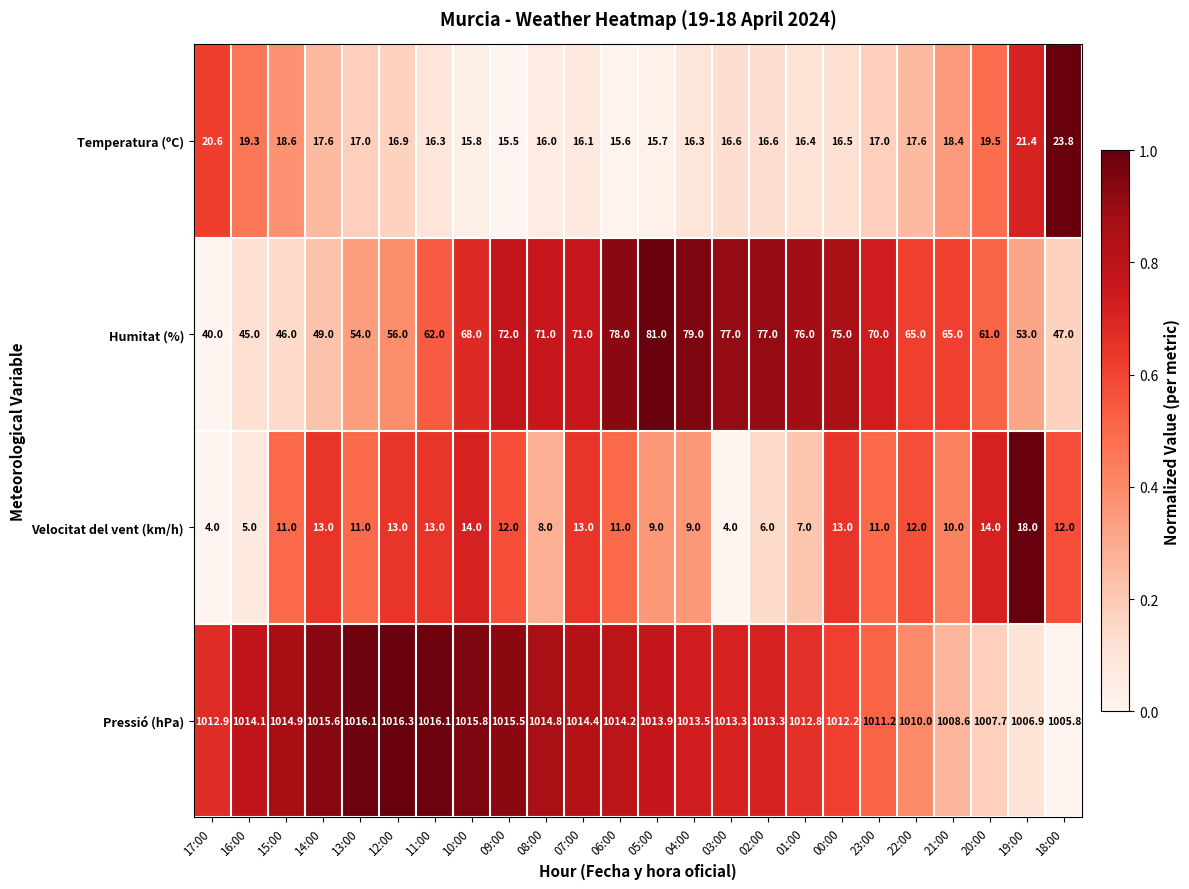

How many series are shown in this chart?

4